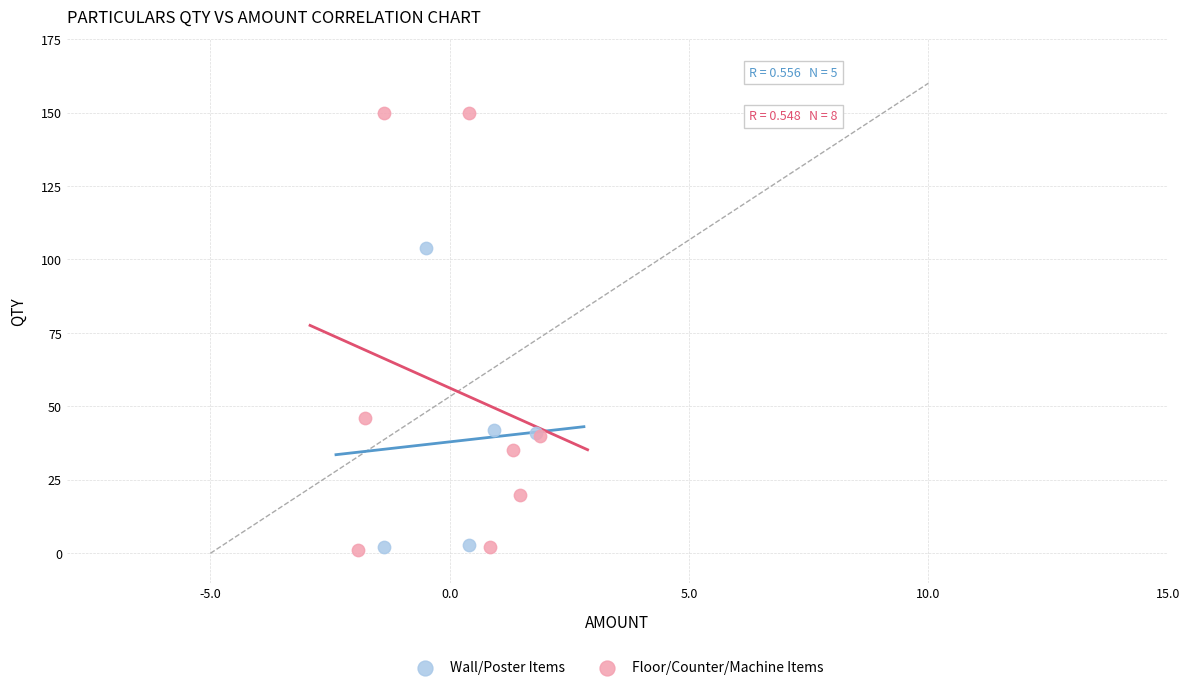

What are all the series names shown in the legend?

Wall/Poster Items, Floor/Counter/Machine Items